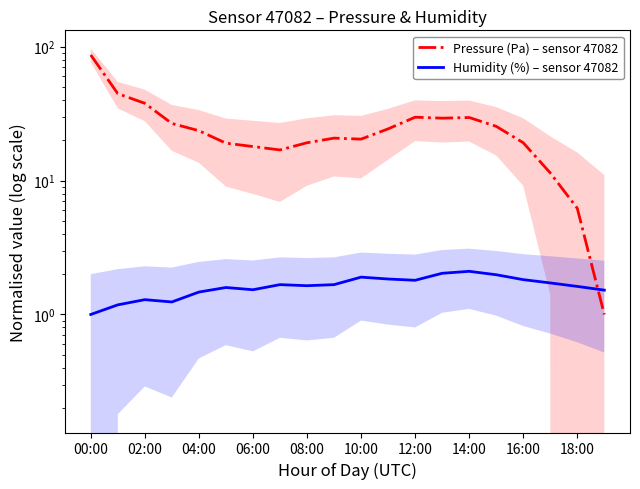

Reading left to right, list all the values displayed in this chart.

Pressure (Pa) – sensor 47082: 86.6	44.5	37.7	26.7	23.6	19.0	17.9	16.9	19.1	20.7	20.4	24.3	29.7	29.2	29.5	25.4	19.1	11.4	6.2	1.0
Humidity (%) – sensor 47082: 1.0	1.2	1.3	1.2	1.5	1.6	1.5	1.7	1.6	1.7	1.9	1.8	1.8	2.0	2.1	2.0	1.8	1.7	1.6	1.5